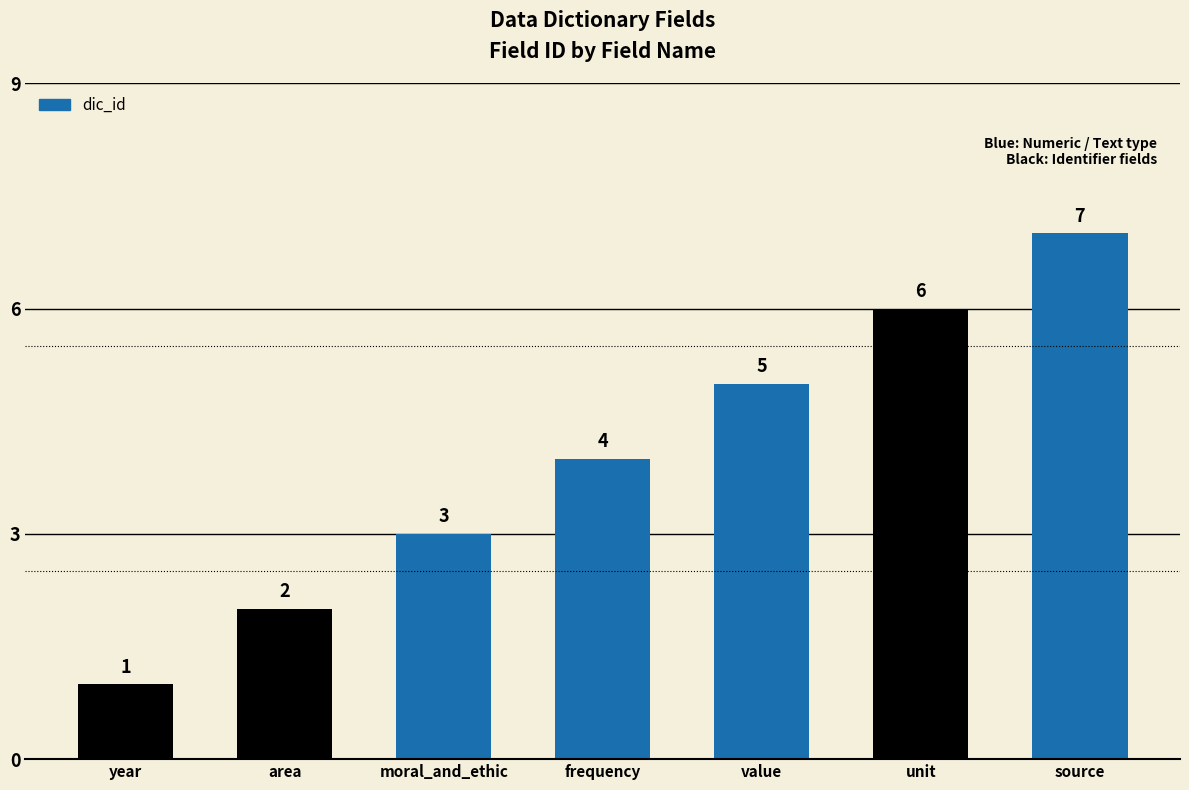

Reading left to right, transcribe all the data shown in this chart.

year=1	area=2	moral_and_ethic=3	frequency=4	value=5	unit=6	source=7